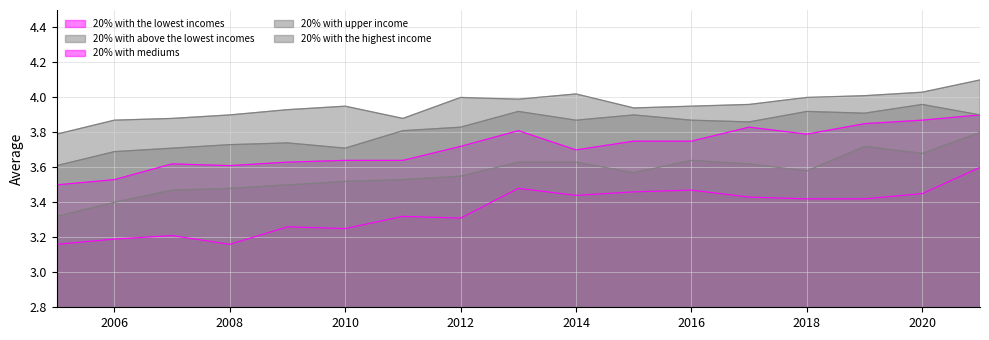

Which series has the widest spread of values?

20% with above the lowest incomes